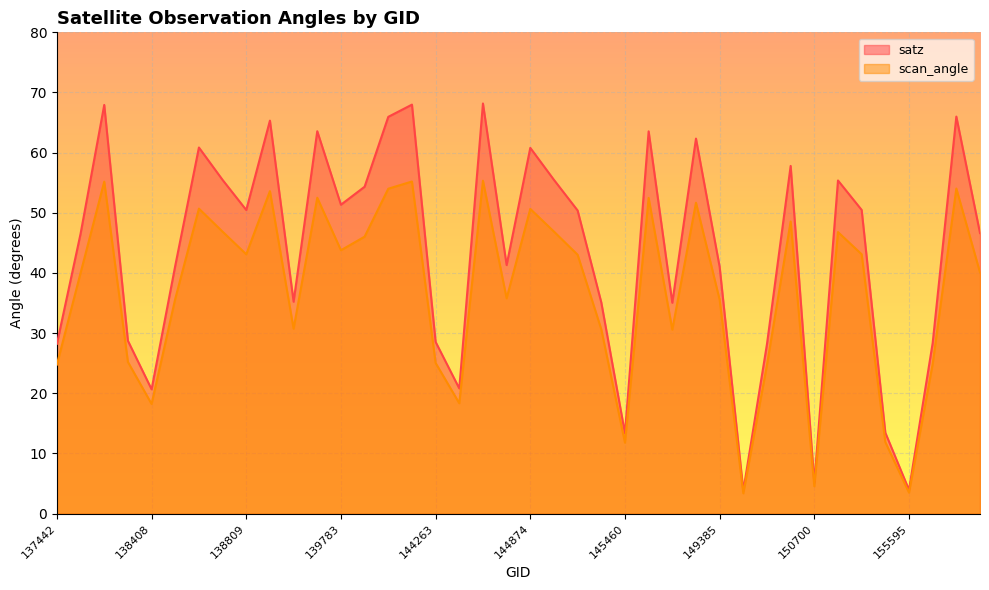

The value of satz at 144659 is 20.8. True or false?

True